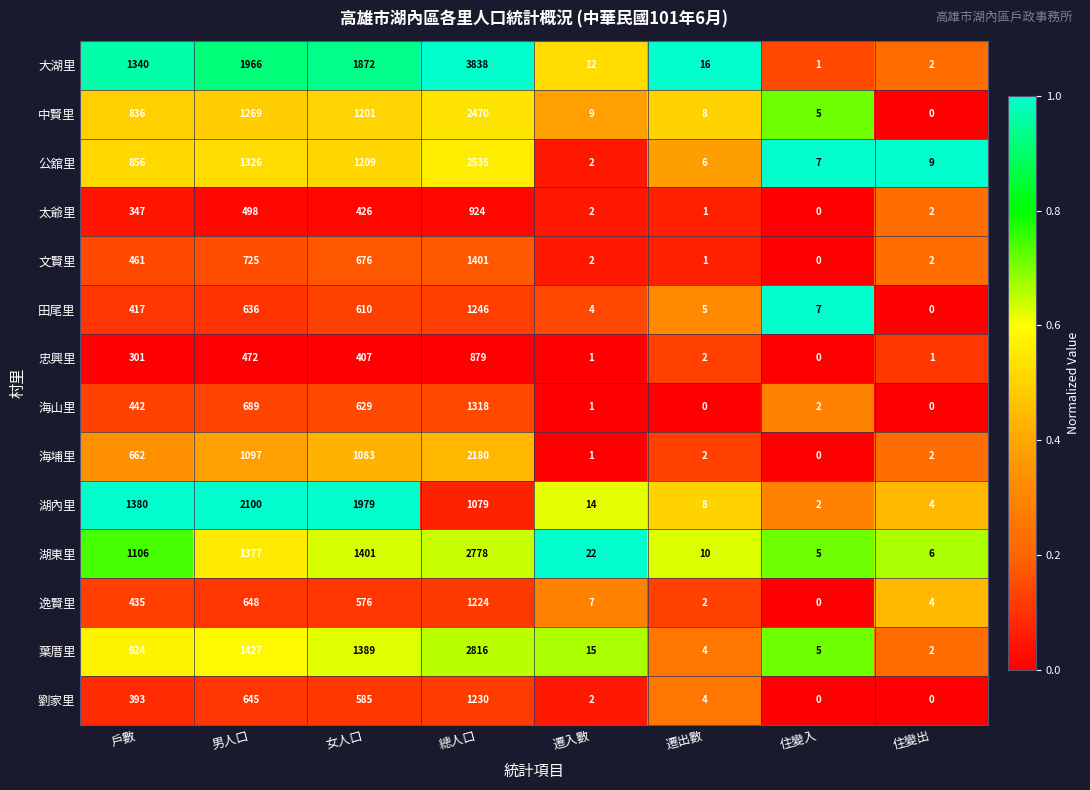

What is the total value across all series at 遷入數?

94